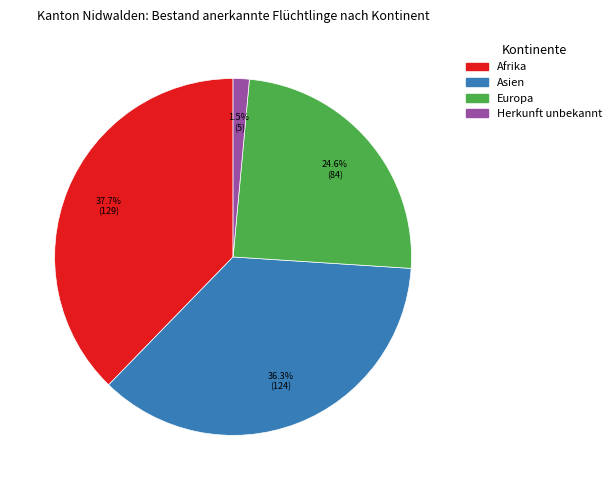

Is there any slice that represents more than half of the pie?

No